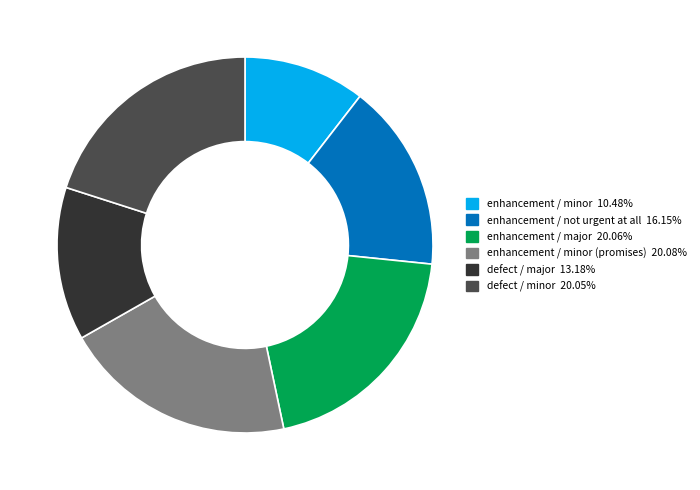

Does any single category account for the majority?

No